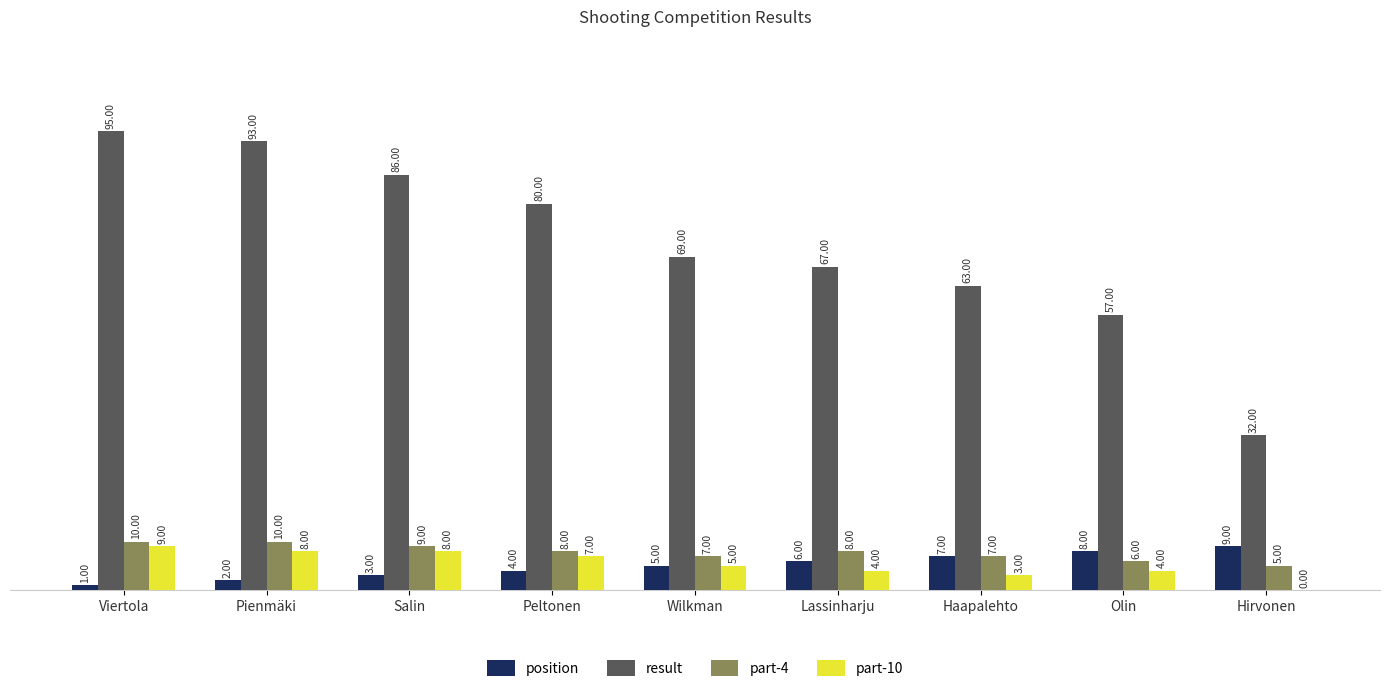

Is the value of position at Salin greater than the value of part-10 at Peltonen?

No